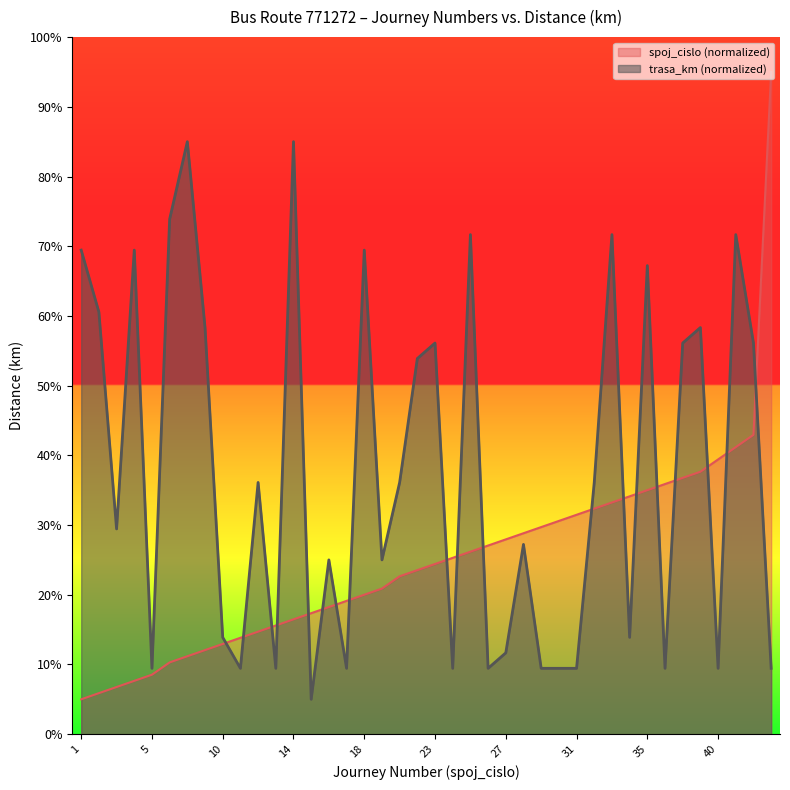

At which category does trasa_km reach its first local peak?

4